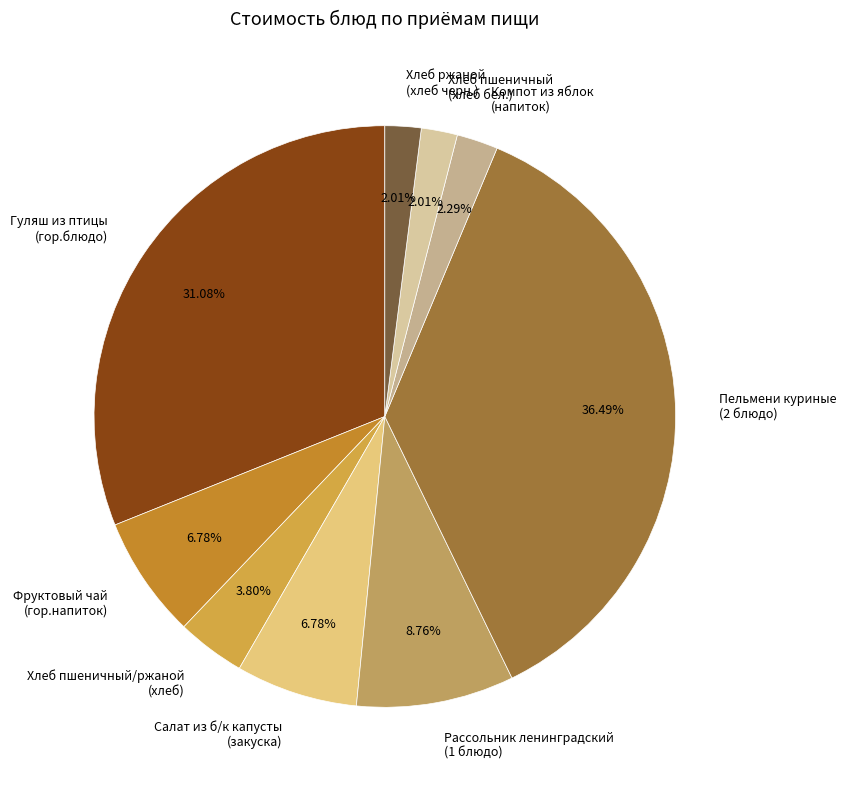

Between Хлеб пшеничный (хлеб бел.) and Пельмени куриные (2 блюдо), which is larger?

Пельмени куриные (2 блюдо)